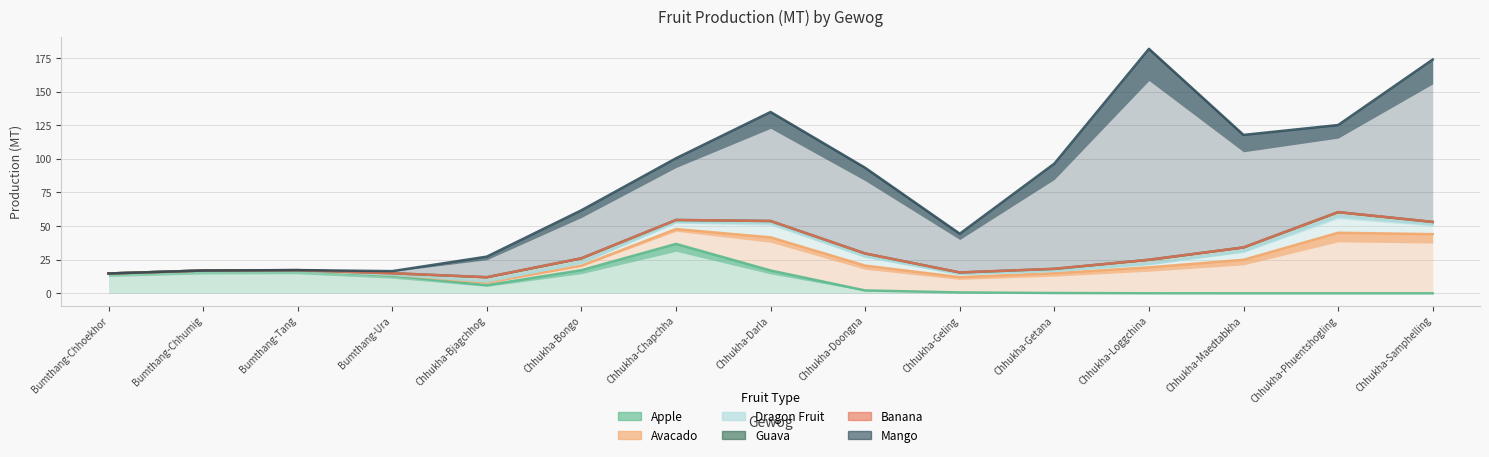

What are all the series names shown in the legend?

Apple, Avacado, Dragon Fruit, Guava, Banana, Mango